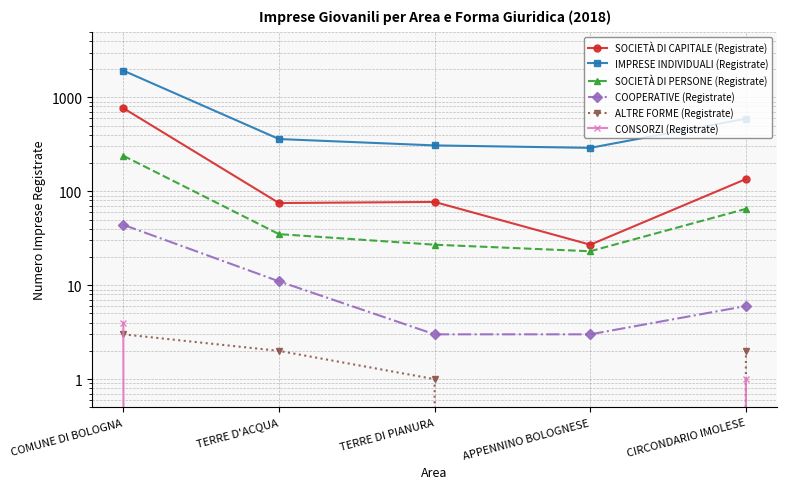

The IMPRESE INDIVIDUALI (Registrate) series shows 2796 at COMUNE DI BOLOGNA. True or false?

False